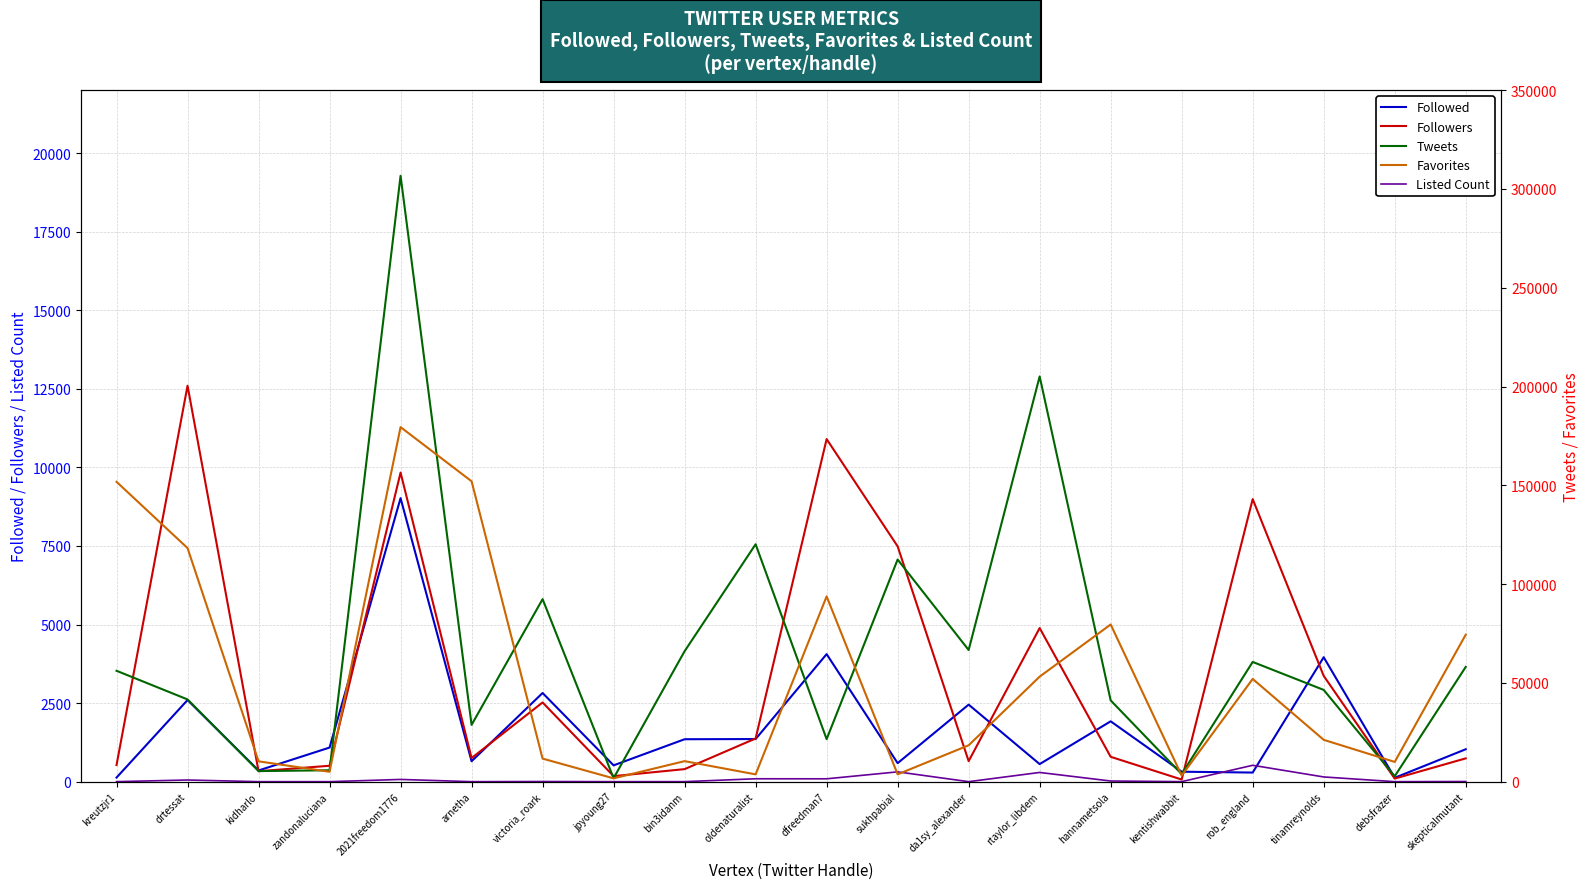

What position from the left is jpyoung27?

8